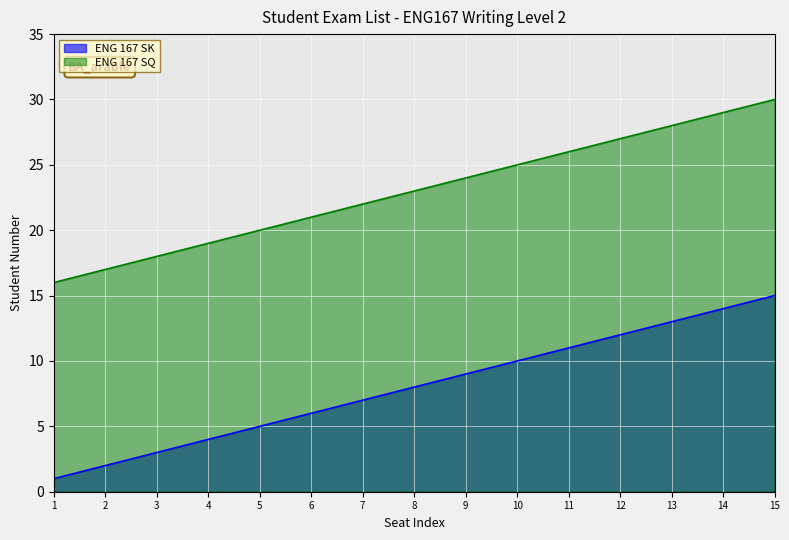

True or false: ENG 167 SQ and ENG 167 SK cross at least once.

False